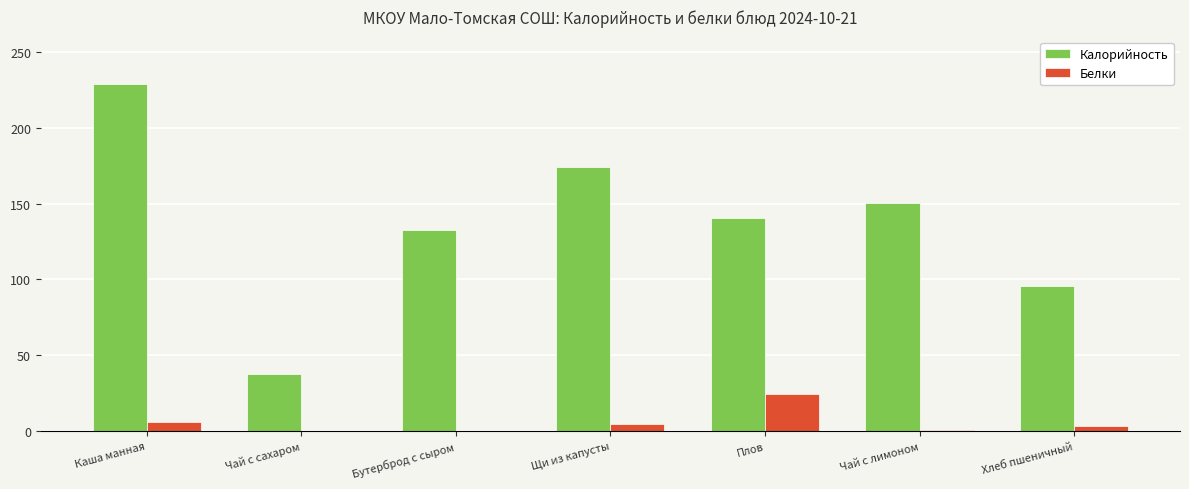

How many values in the Калорийность series exceed 140?

4